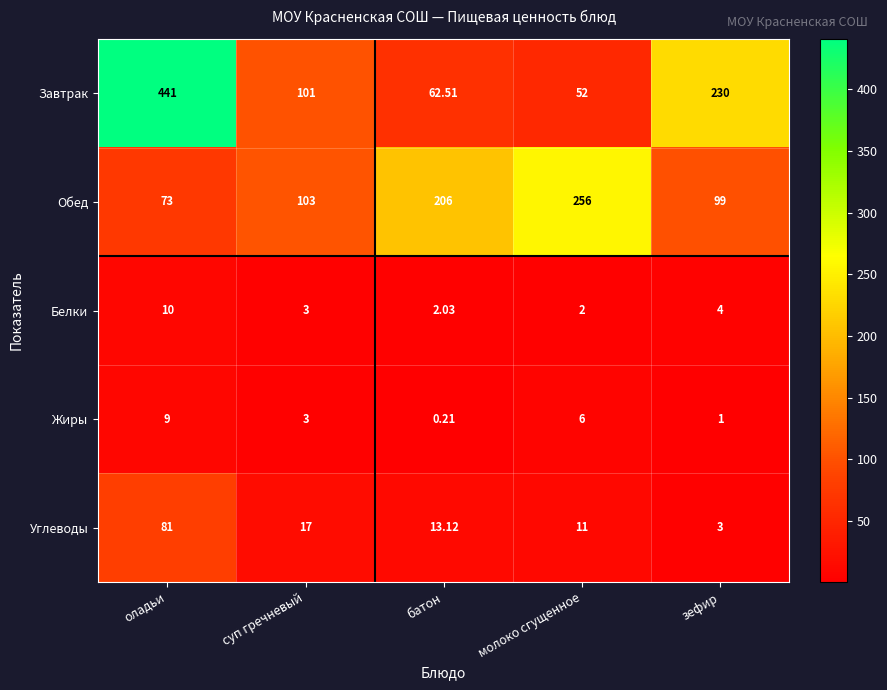

At which category is the sum across all series the highest?

оладьи